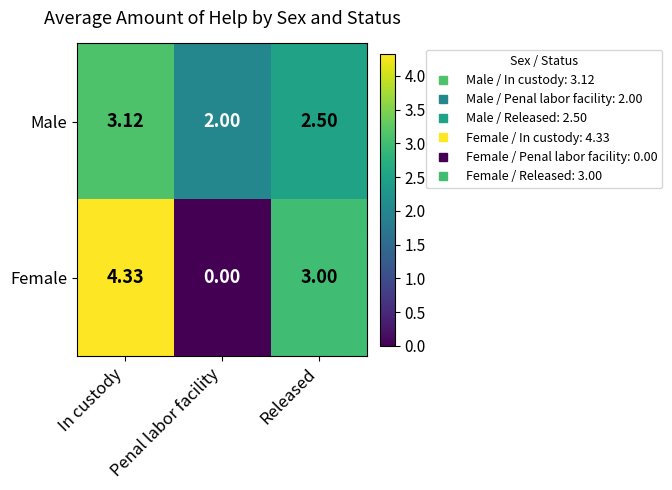

Rank the categories by Female value from highest to lowest.

In custody, Released, Penal labor facility